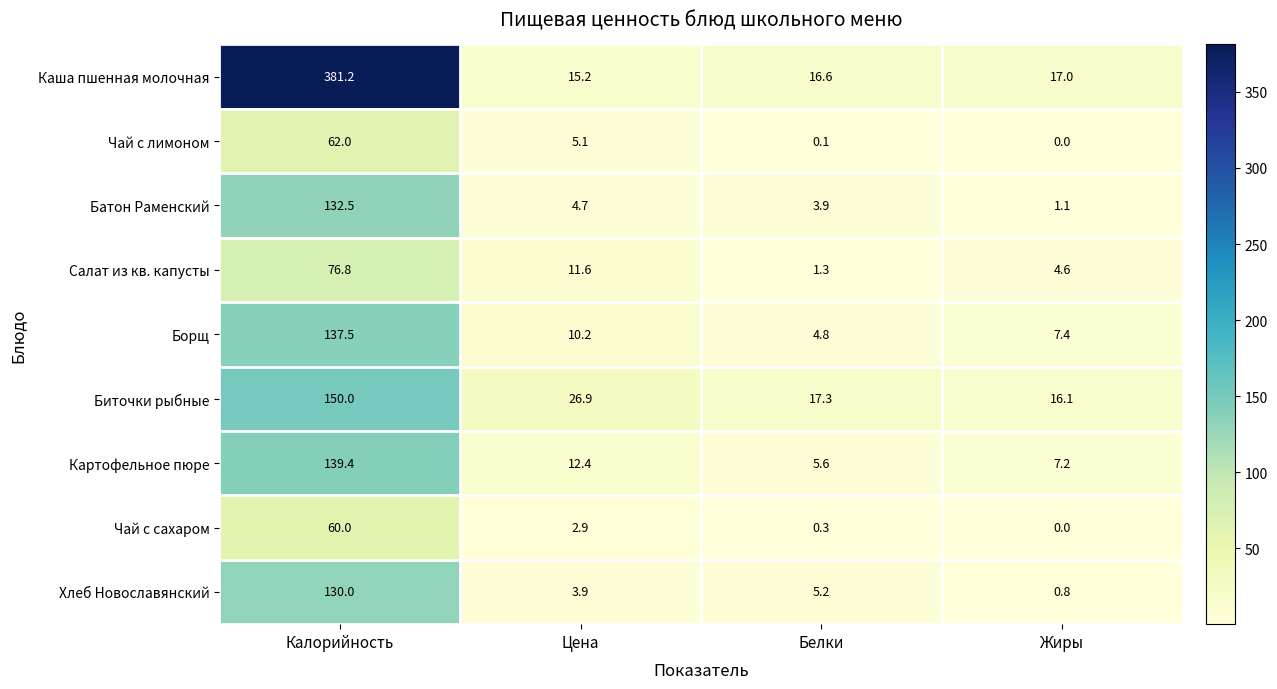

What is the total value across all series at Цена?

92.9